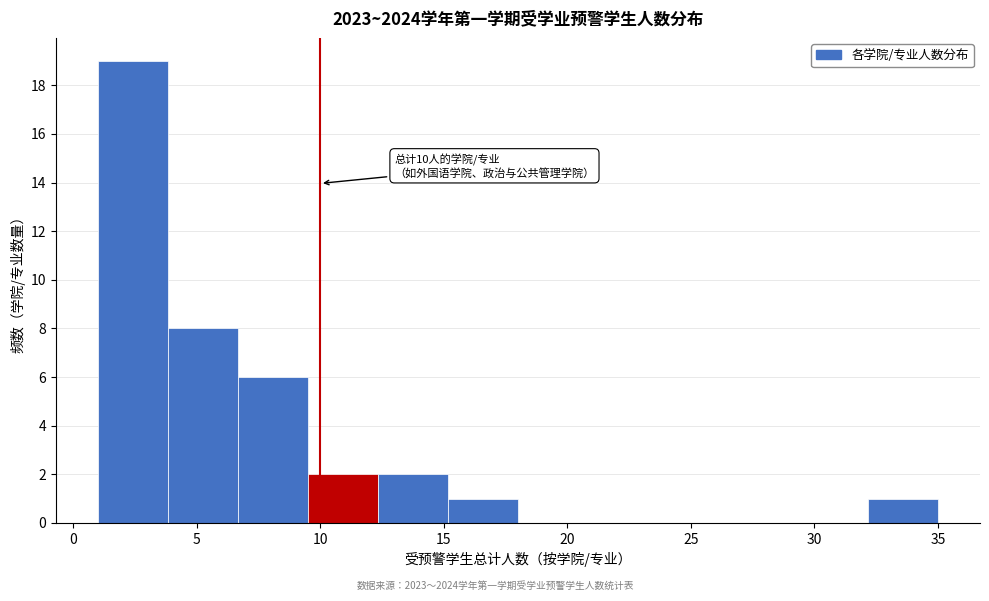

Over which range of the x-axis is the bar tallest?

1.0 to 4.0